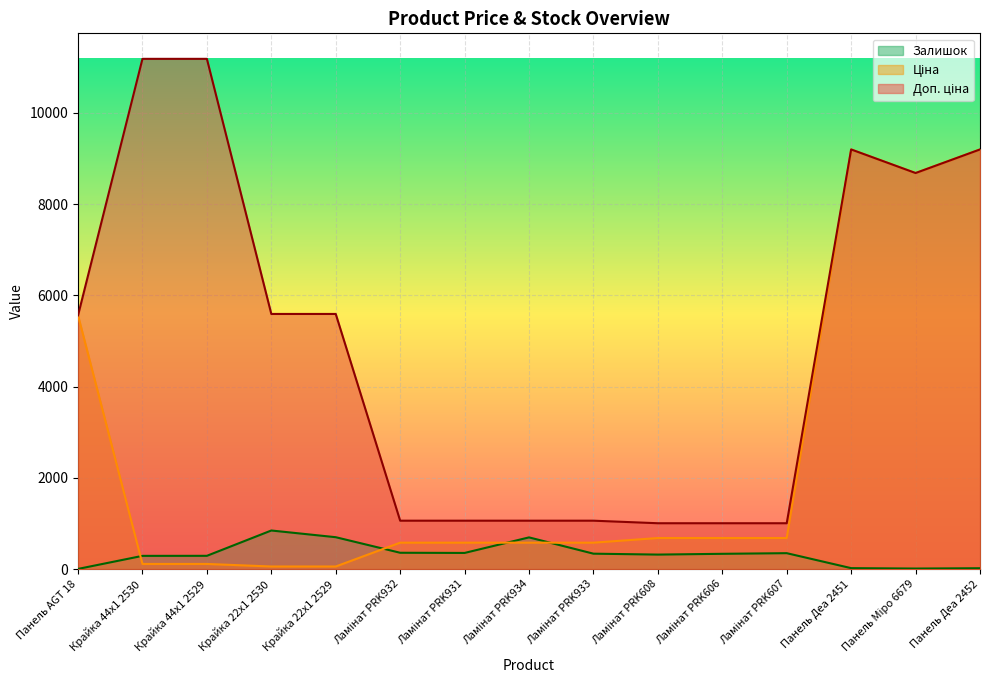

True or false: Ціна has a value of 30.6 at Крайка 22x1 2529.

False